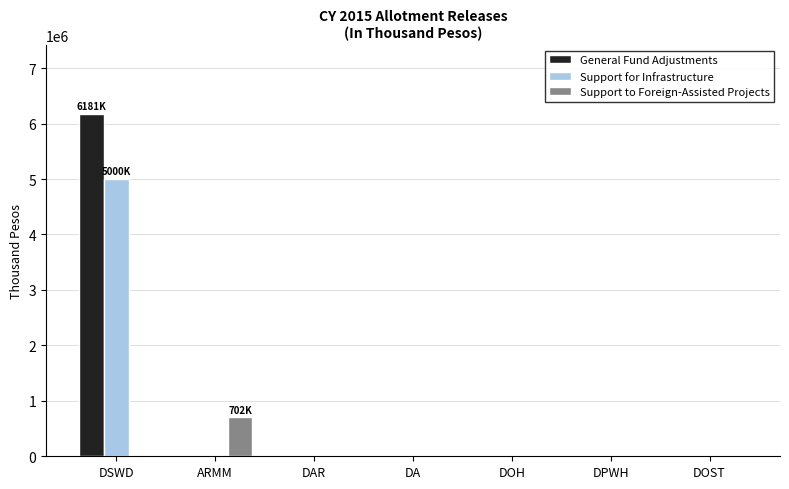

Are the bars horizontal?

No